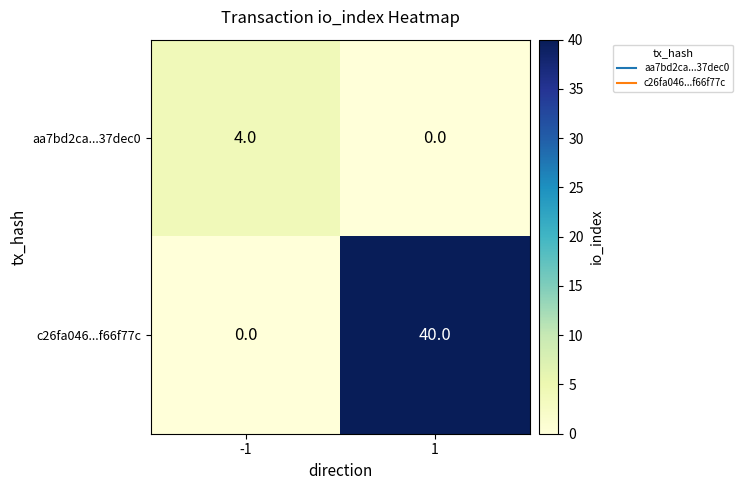

Reading right to left, list all the values displayed in this chart.

aa7bd2ca...37dec0: 1=0	-1=4
c26fa046...f66f77c: 1=40	-1=0